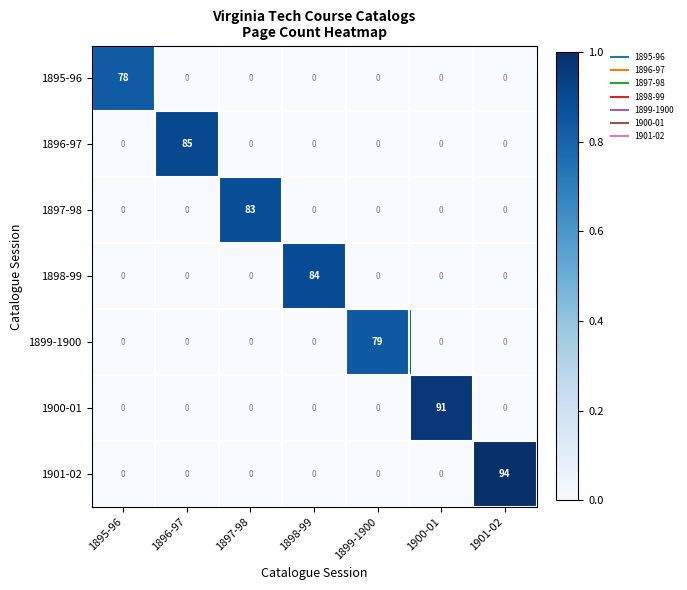

The value of 1897-98 at 1901-02 is 0. True or false?

True